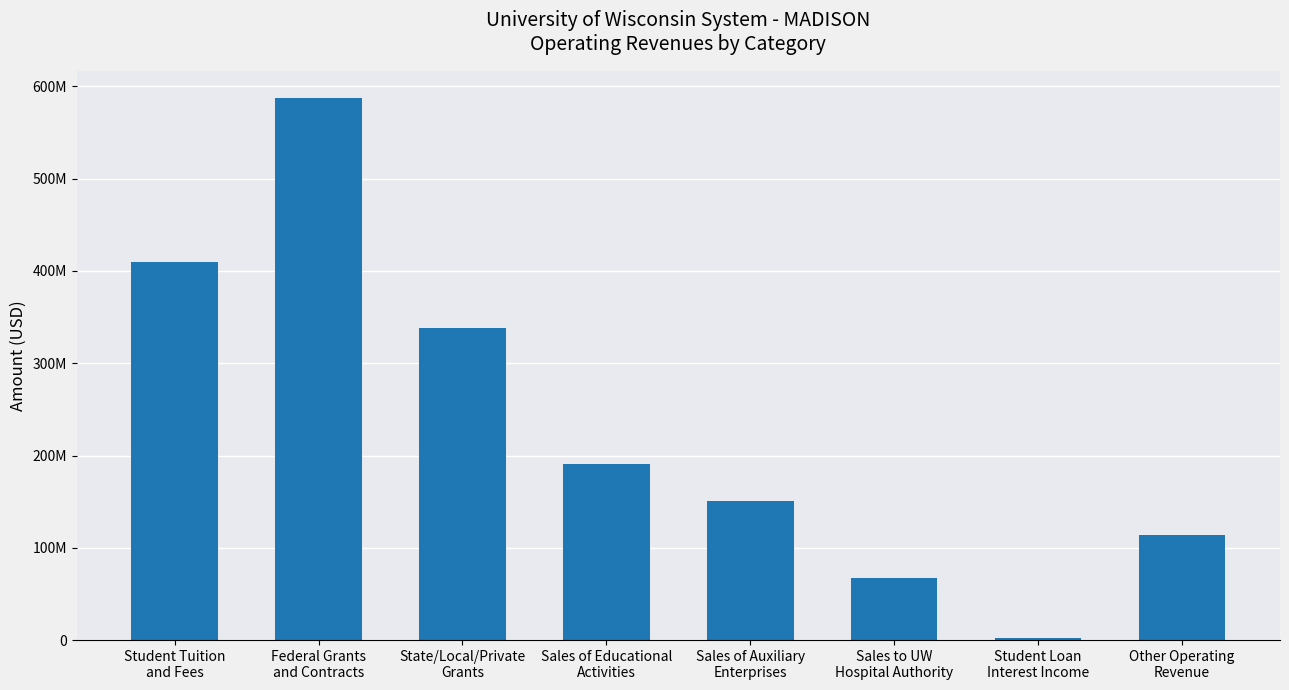

Count the number of categories in the chart.

8